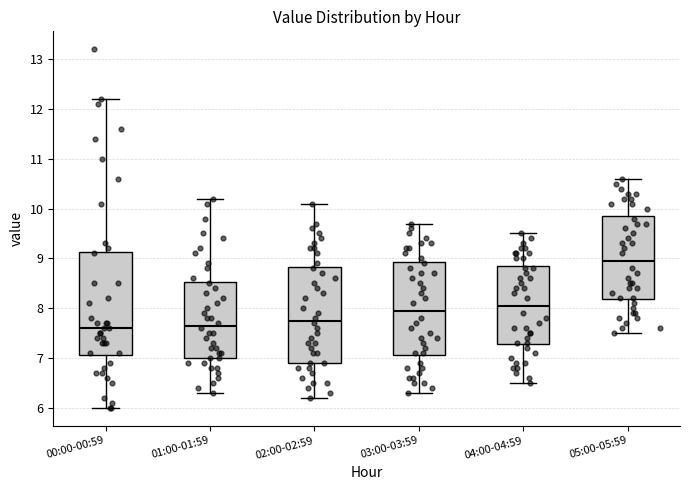

Where is the upper edge of the box for 01:00-01:59 on the y-axis? The values are not printed on the chart, so give them approximately, as read against the axis.

8.5